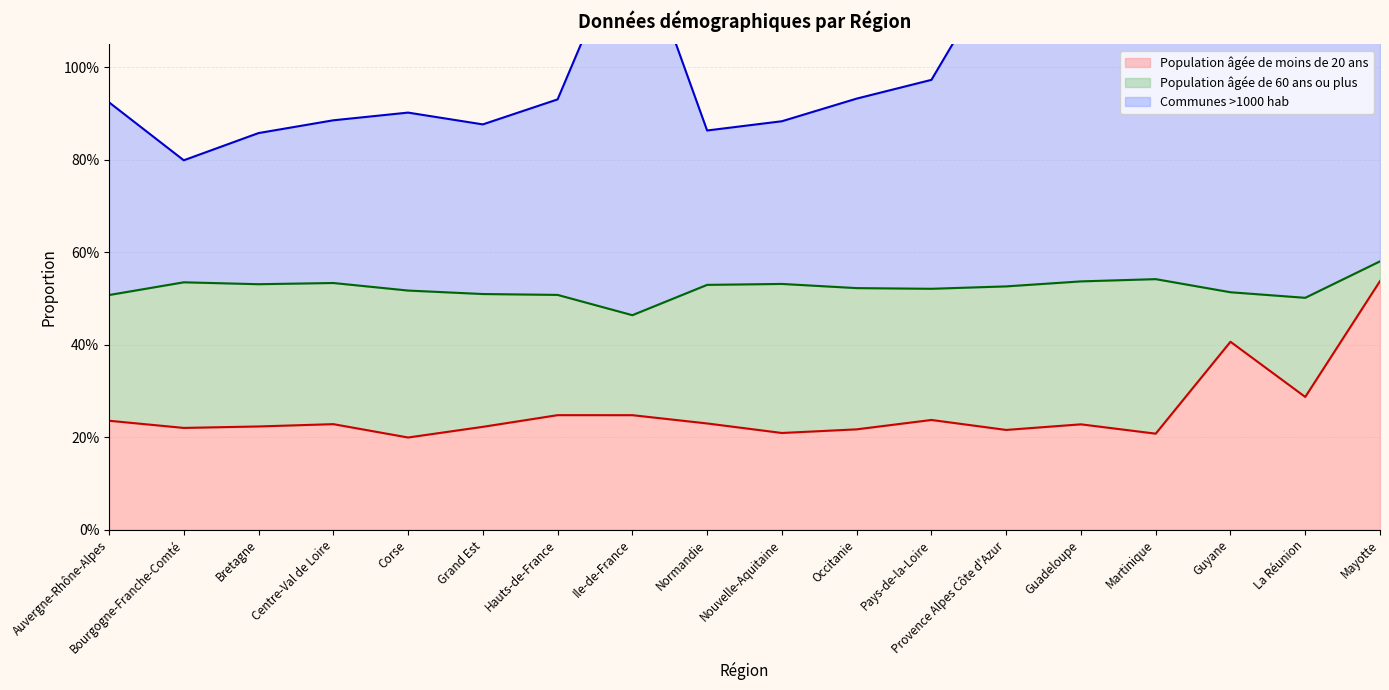

What is the greatest value displayed?

1.4